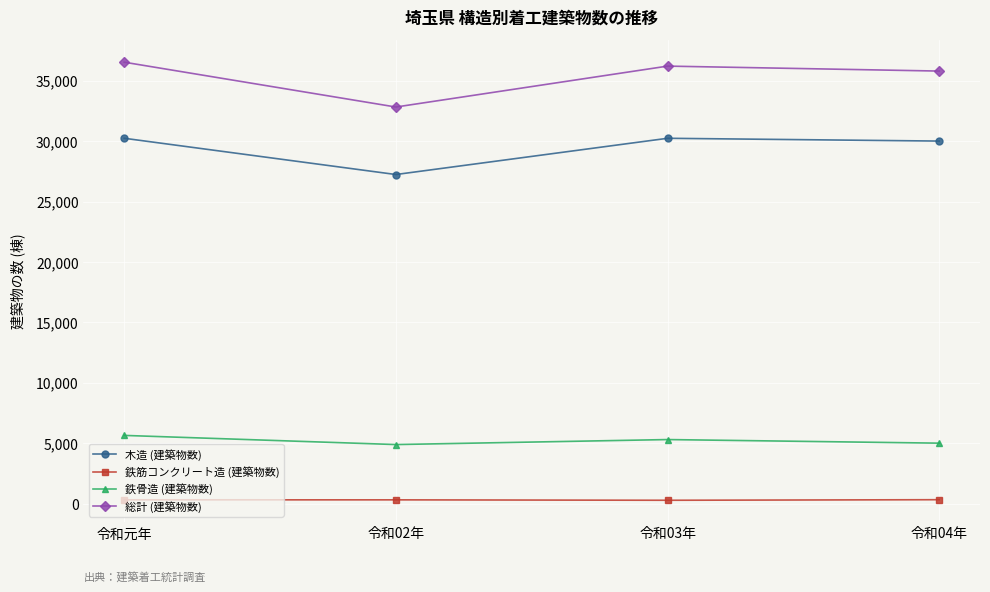

Is the value of 木造 (建築物数) at 令和04年 greater than the value of 総計 (建築物数) at 令和02年?

No